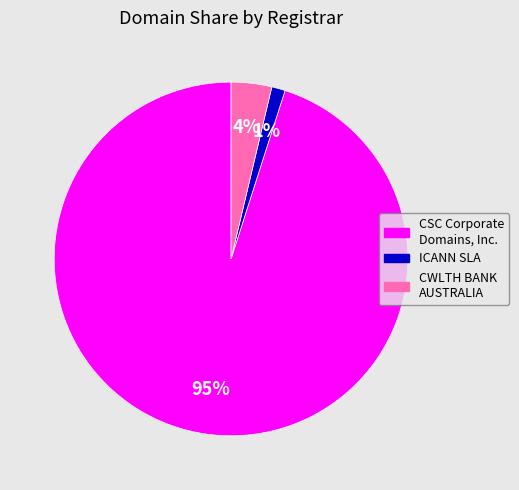

Is there a majority slice in this chart?

Yes